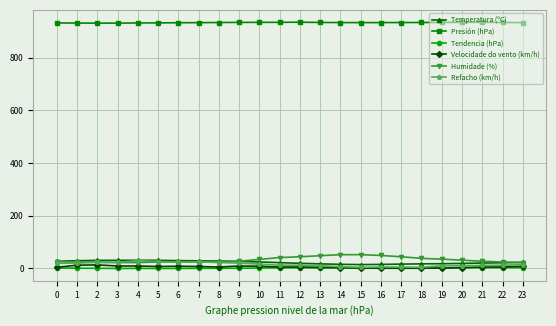

How many lines are shown in the chart?

6